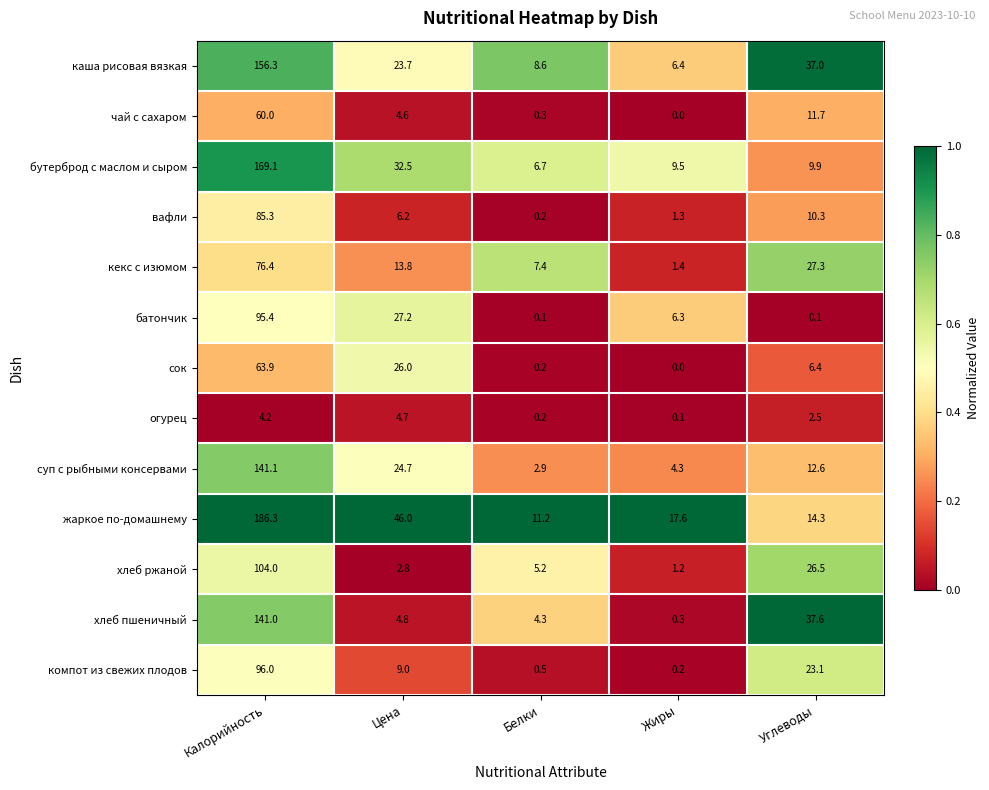

Which series changed the most between Жиры and Углеводы?

хлеб пшеничный